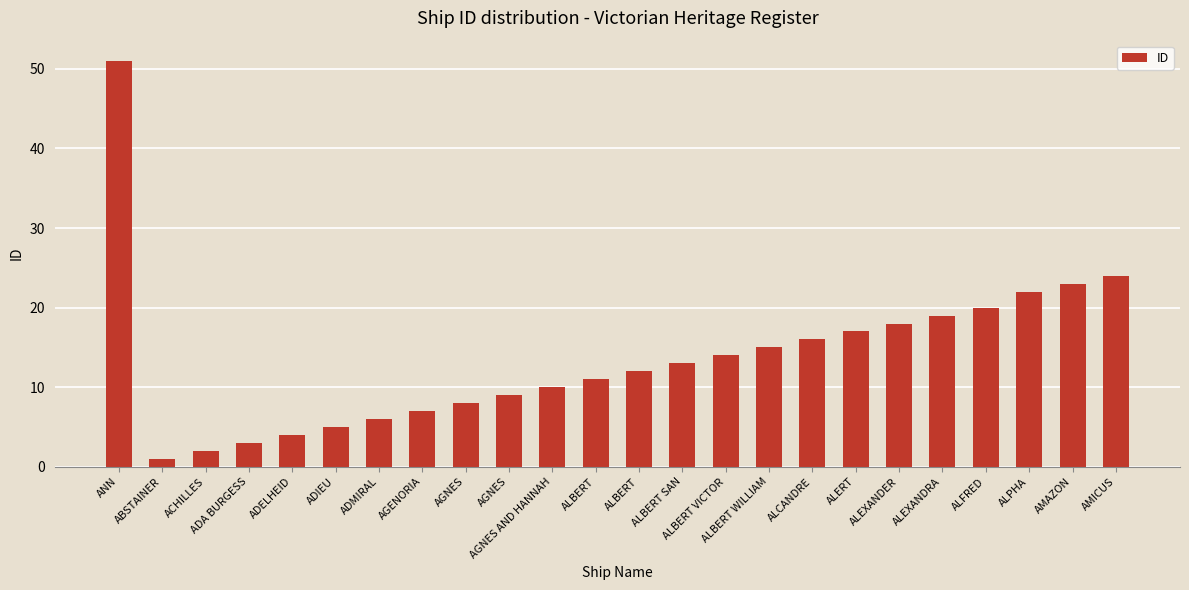

How many bars are there in total?

24